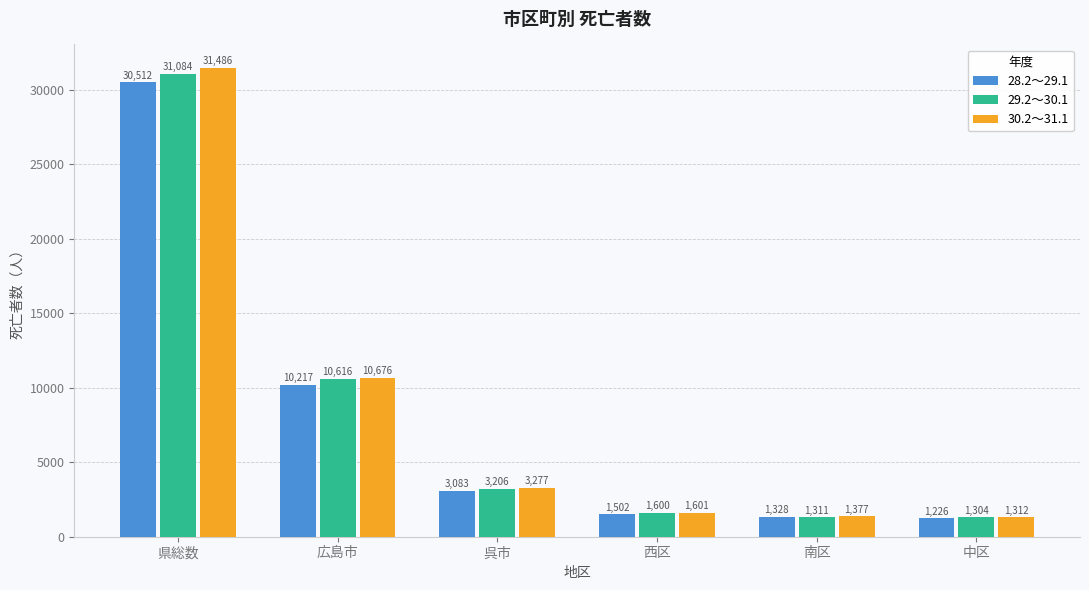

How many categories are shown in the chart?

6